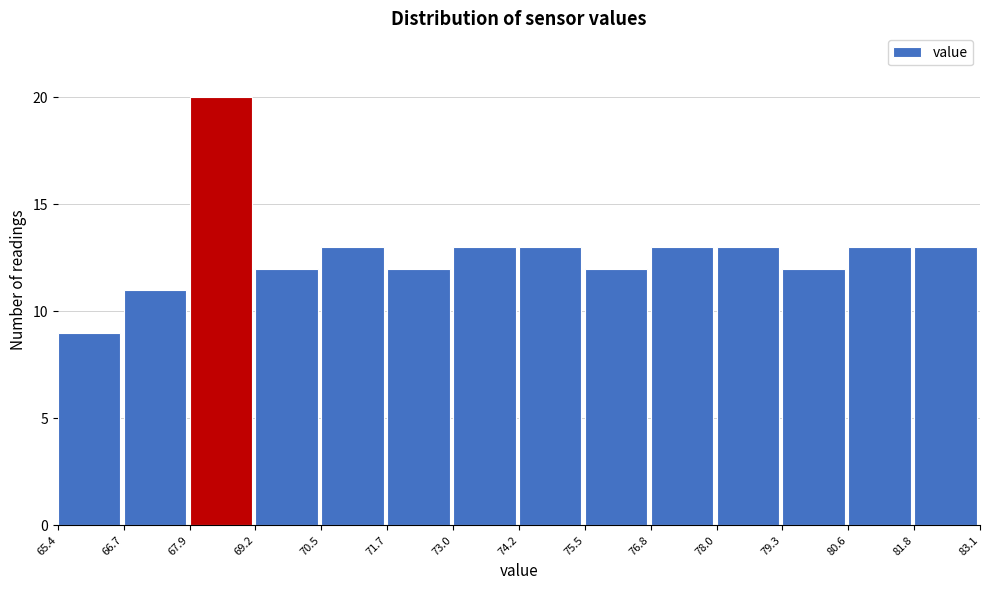

Which range on the x-axis has the tallest bar?

67.9 to 69.2